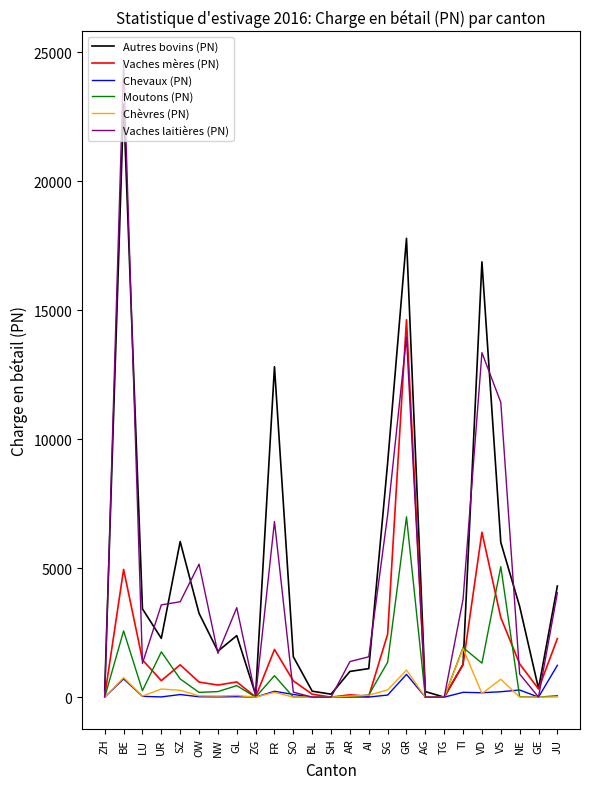

Rank the series by their maximum value, from highest to lowest.

Vaches laitières (PN), Autres bovins (PN), Vaches mères (PN), Moutons (PN), Chèvres (PN), Chevaux (PN)